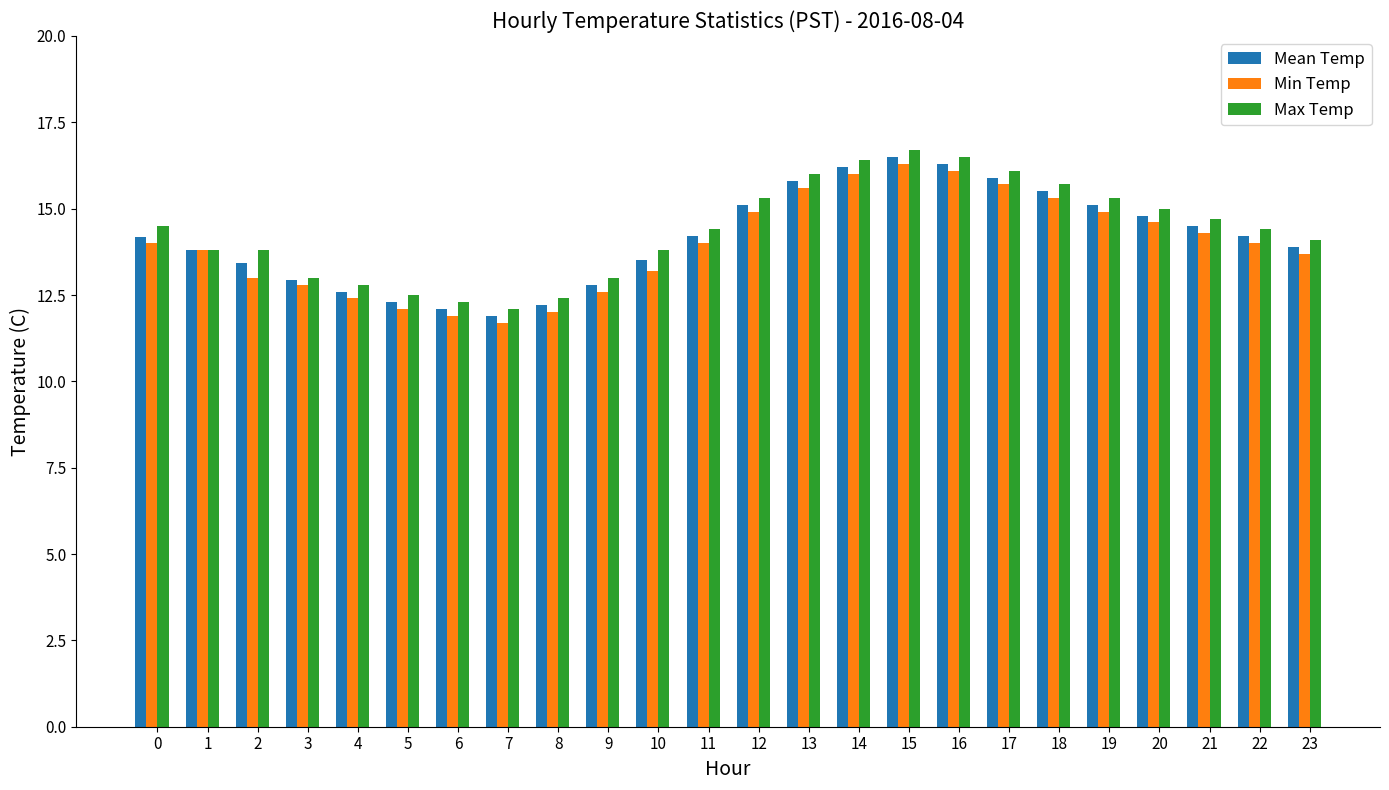

What is the total value across all series at 15?

49.5